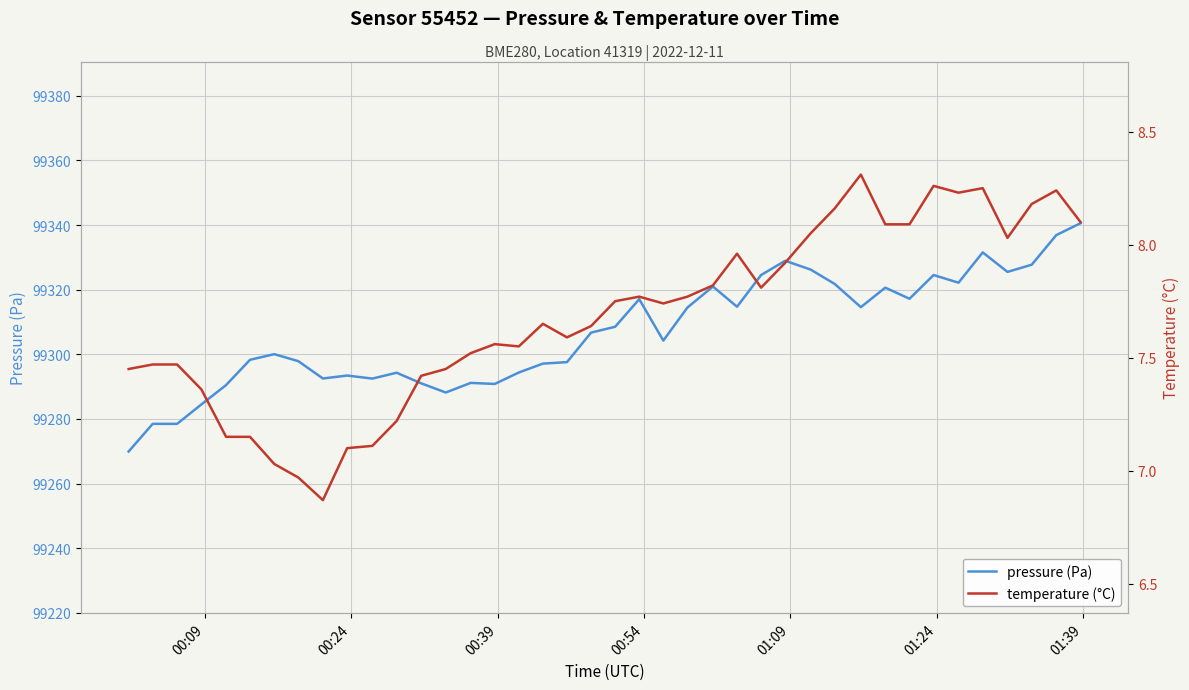

What is the minimum value for pressure (Pa)?

99269.9